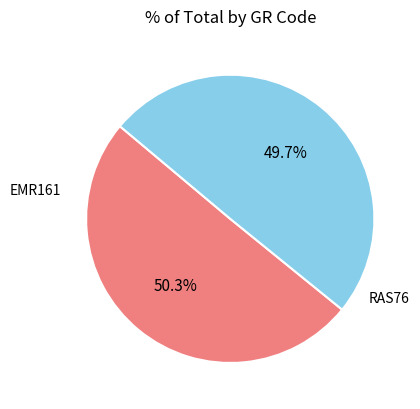

Is there any slice that represents more than half of the pie?

Yes